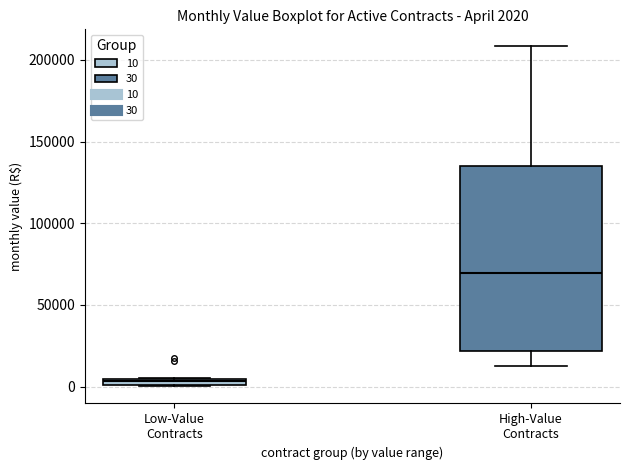

Comparing the boxes themselves (not the whiskers), which one is the tallest?

High-Value Contracts